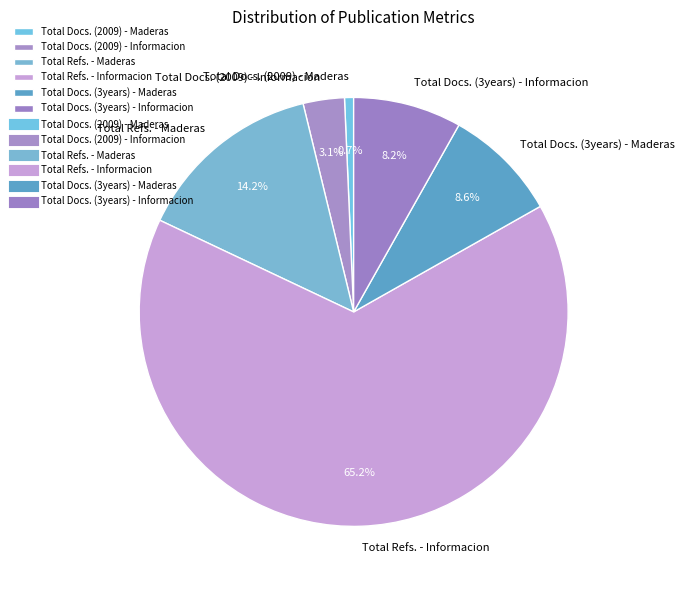

What is the total percentage of Total Refs. - Informacion and Total Docs. (2009) - Informacion?

68.3%